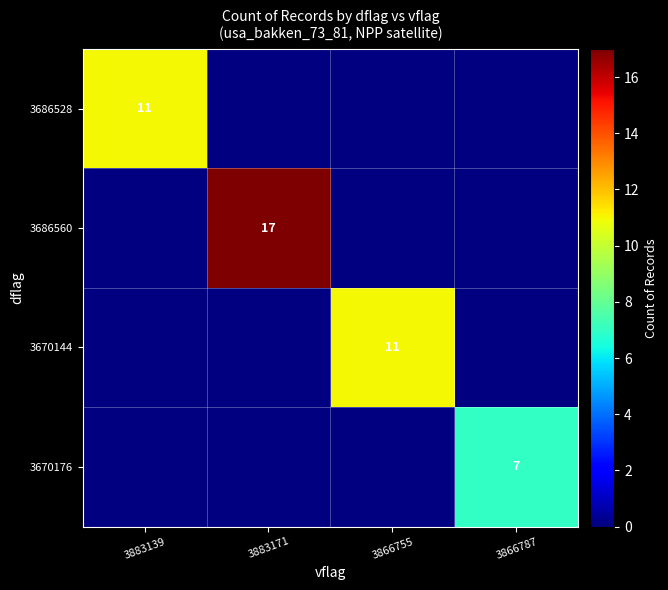

True or false: 3670144 has a value of 4 at 3866755.

False